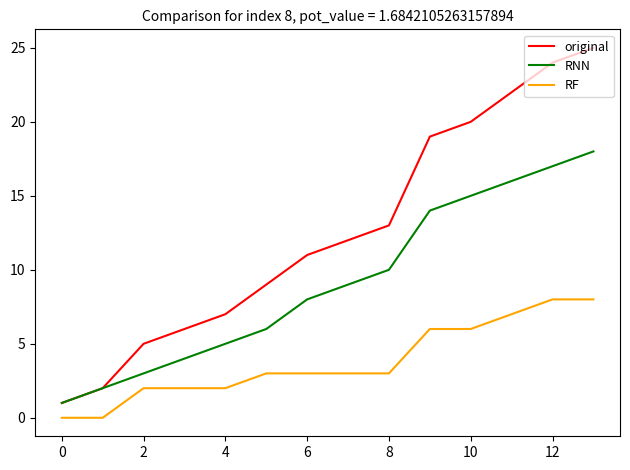

List the series in order of their peak value, lowest first.

RF, RNN, original